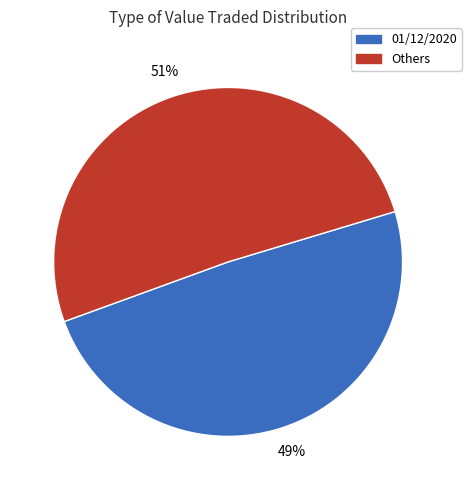

To the nearest percent, what is the average slice percentage?

50%